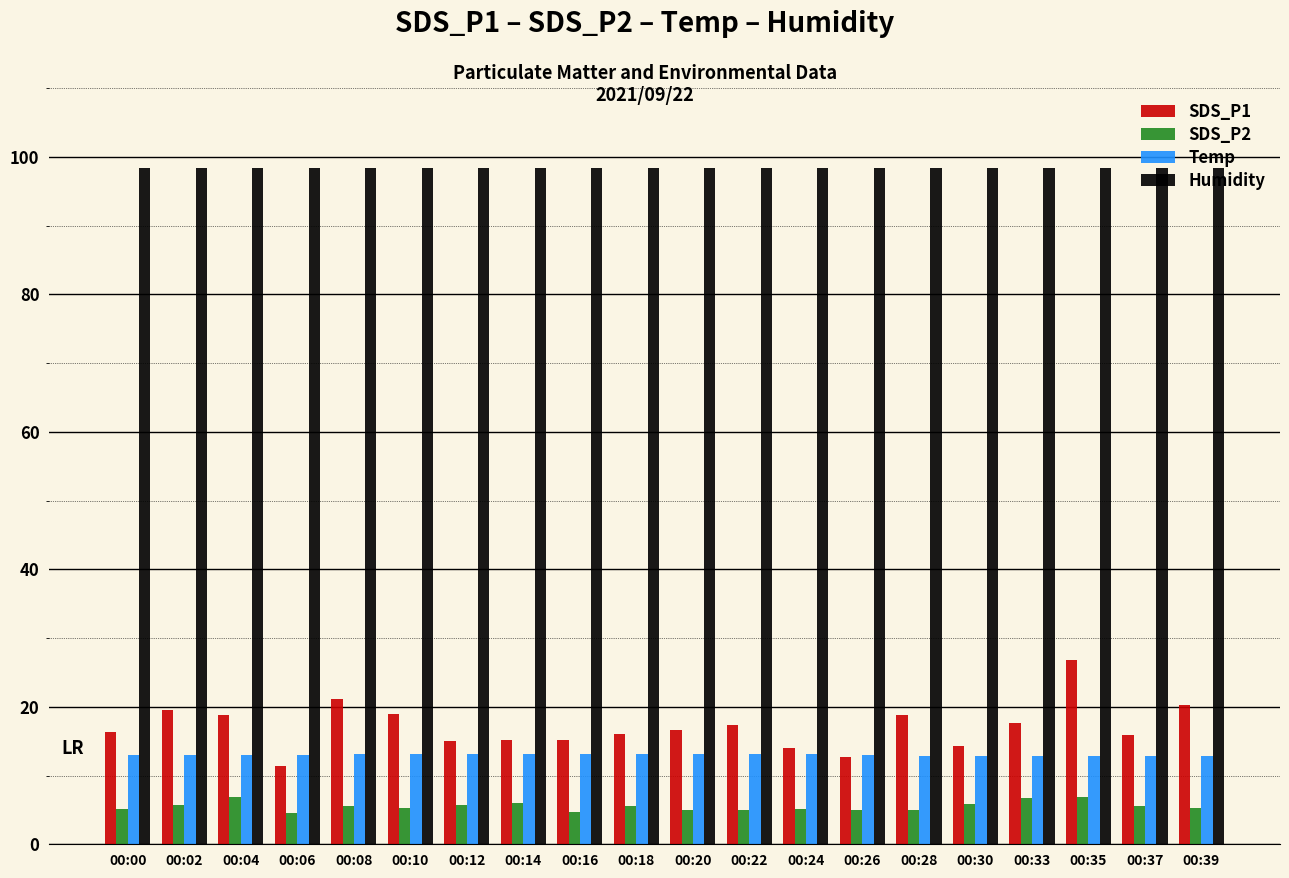

What is the difference between the maximum and minimum values in the SDS_P2 series?

2.4